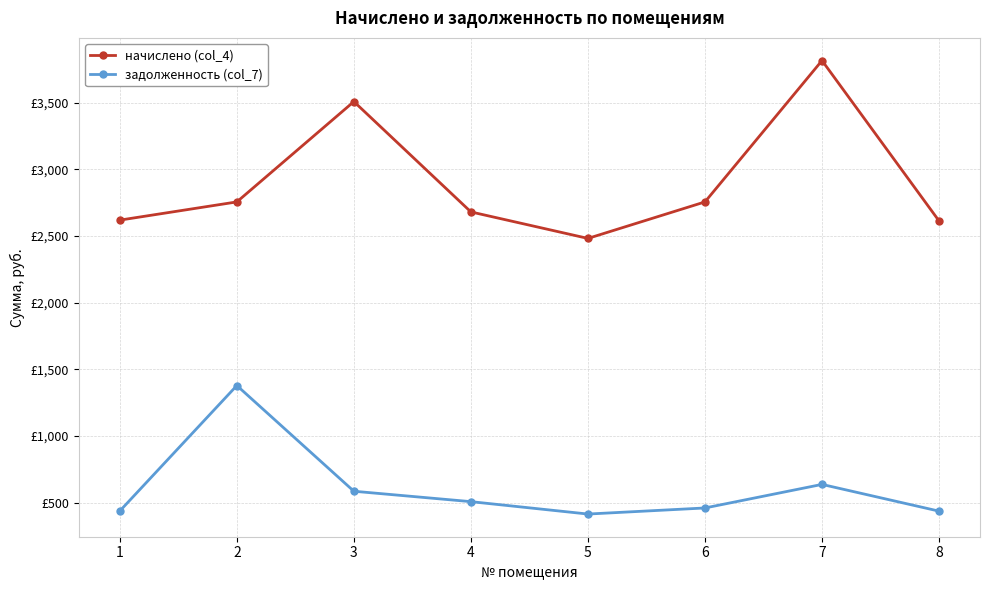

True or false: начислено (col_4) and задолженность (col_7) intersect in this chart.

False